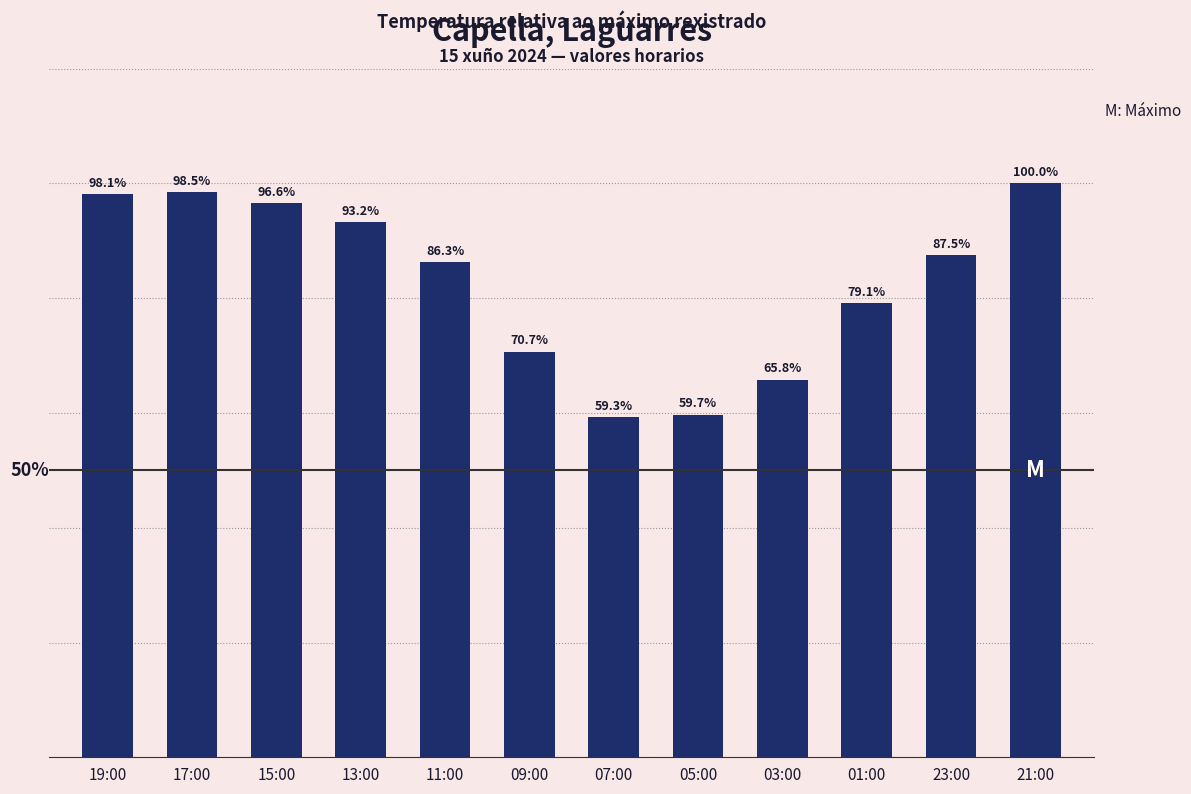

Which category has the lowest value across all series?

07:00